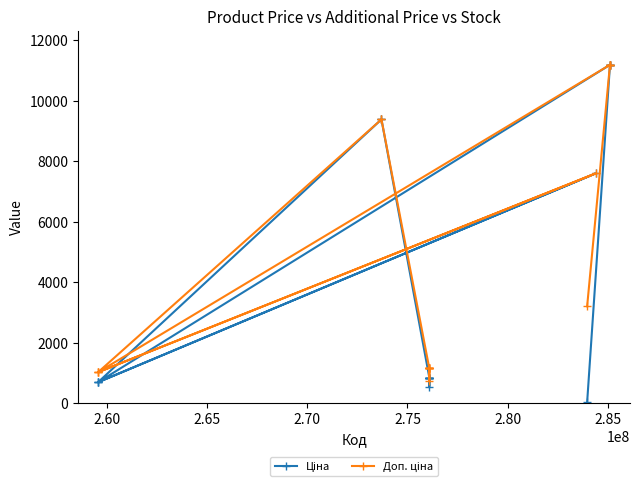

How many lines are shown in the chart?

2